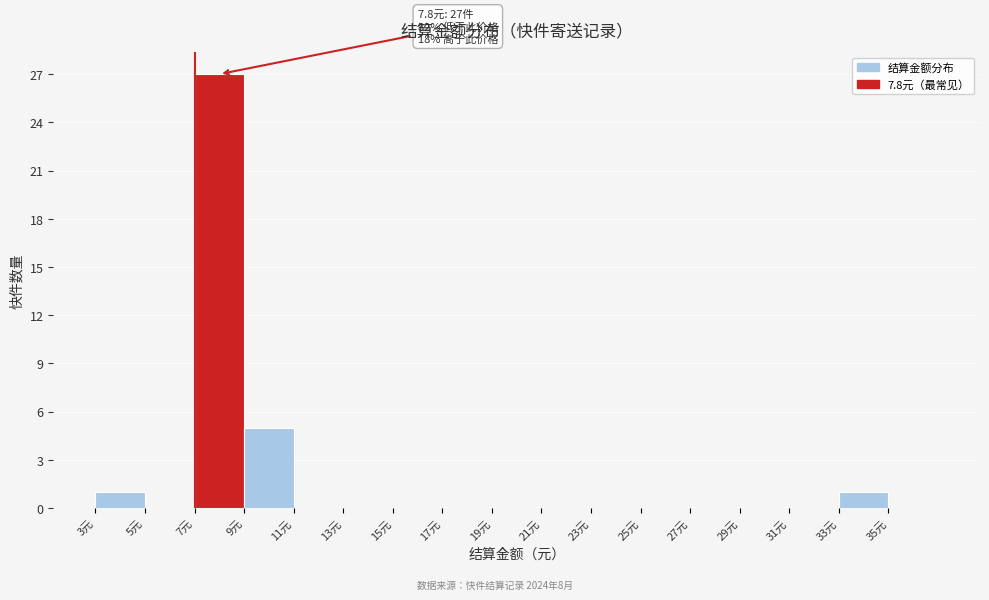

Over which range of the x-axis is the bar tallest?

7 to 9